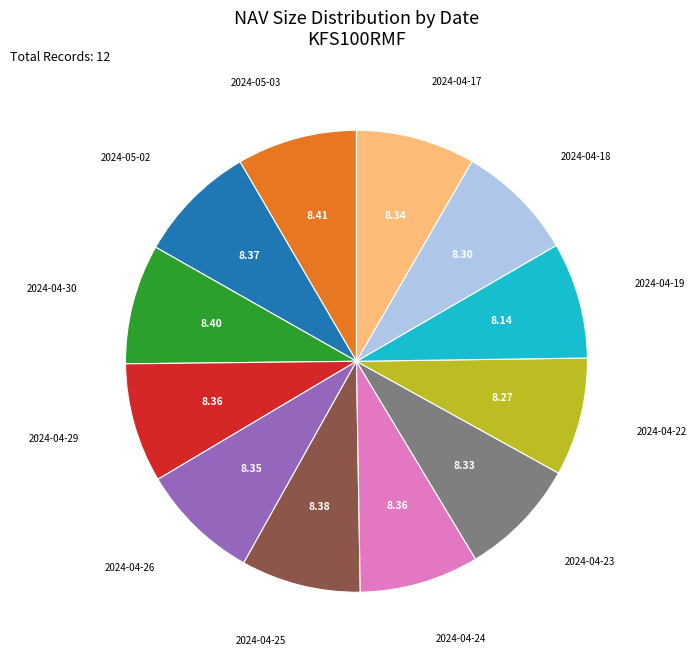

Count the number of slices in the pie.

12